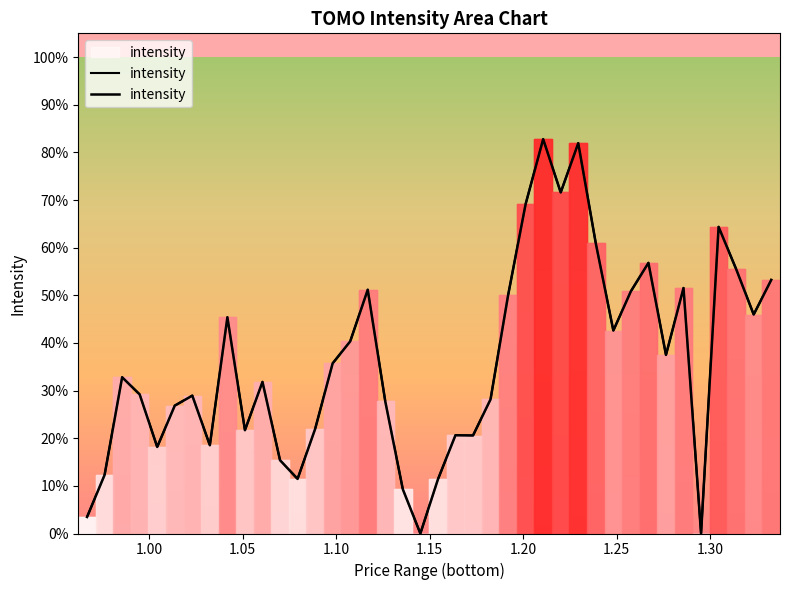

How many interior local peaks (higher than both neighbors) does the data have?

11